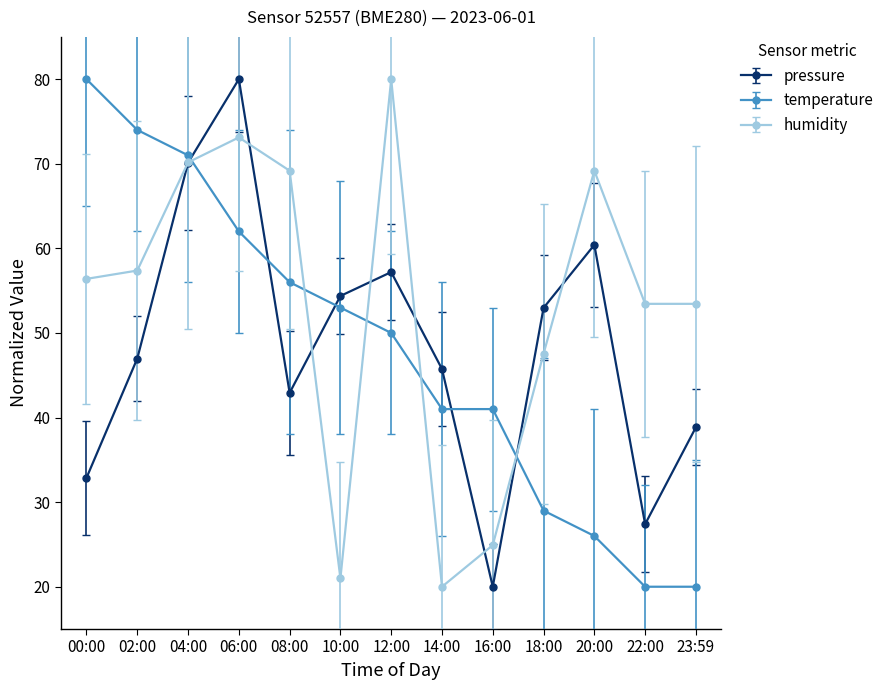

Rank the series at 12:00 from lowest to highest value.

temperature, pressure, humidity